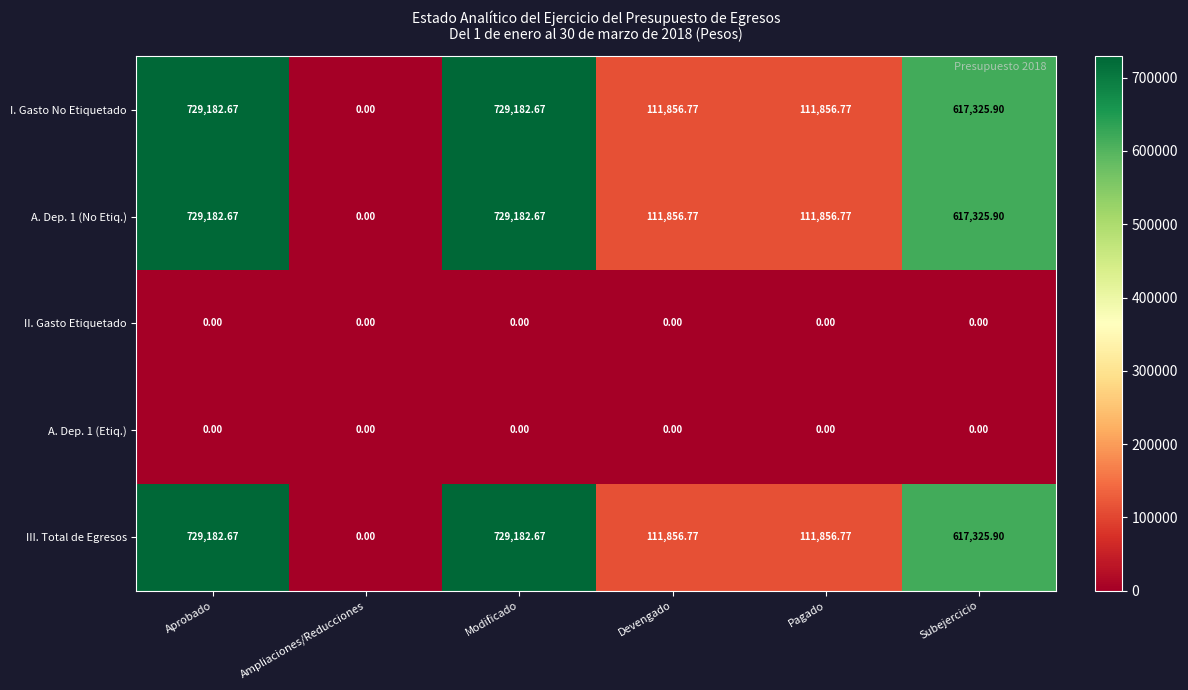

Where does the III. Total de Egresos series first go above 617325?

Aprobado